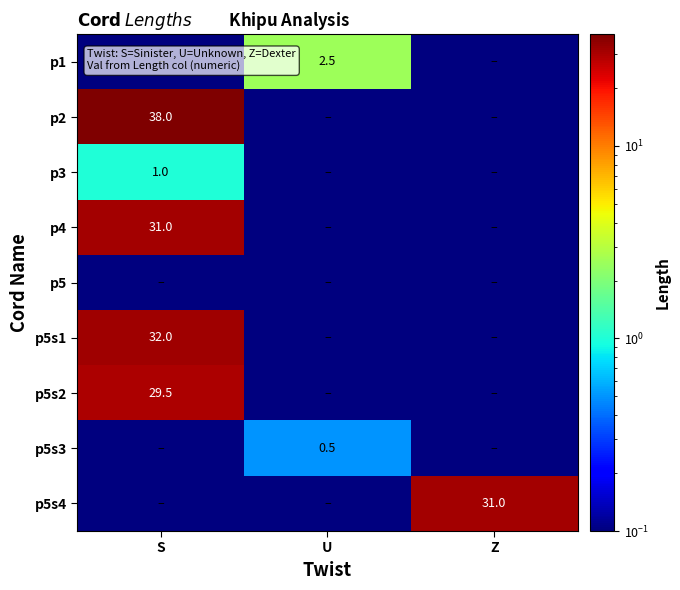

Is it true that p4 equals 42.9 at S?

False